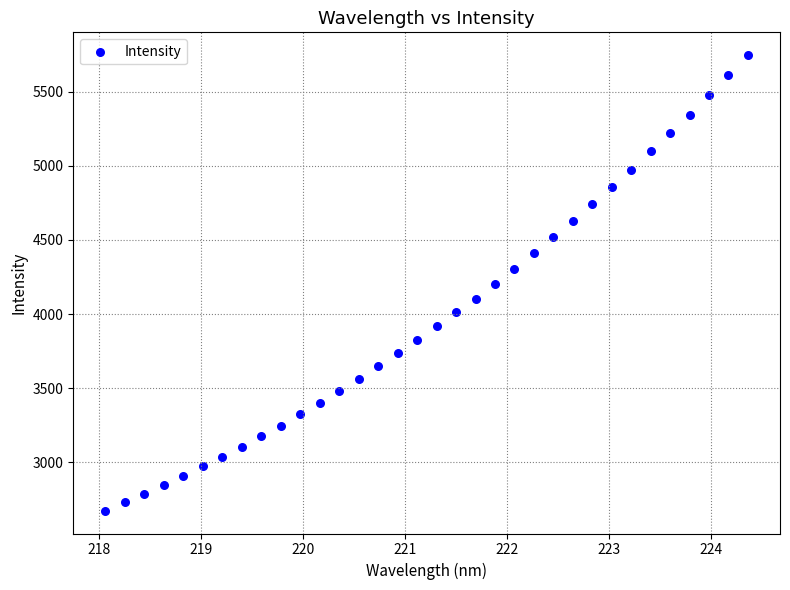

What is the range of Y values (max minus min)?

3074.2